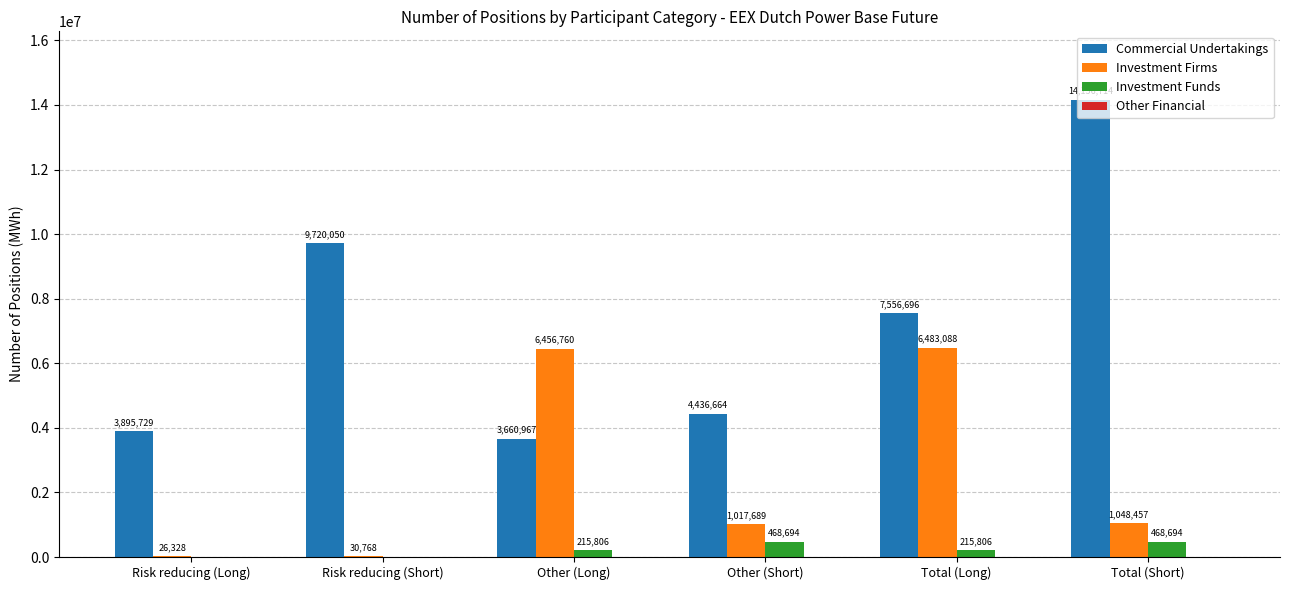

Which series has the widest spread of values?

Commercial Undertakings